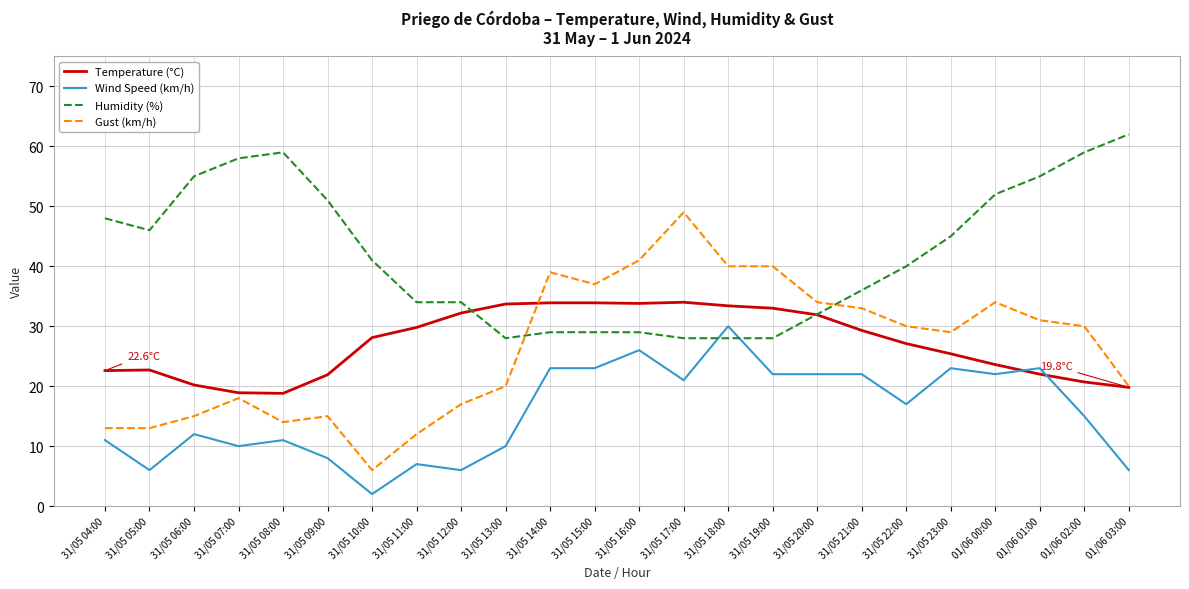

What is the difference between the Wind Speed (km/h) values at 01/06 01:00 and 31/05 19:00?

1.0